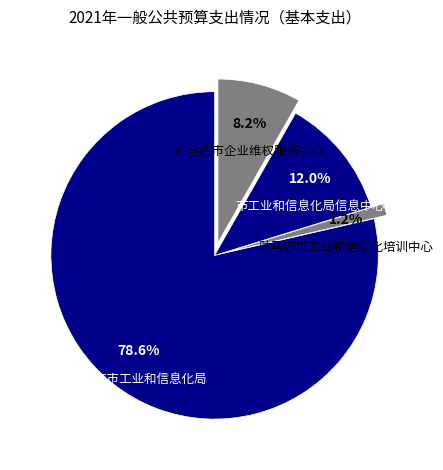

To the nearest percent, what is the average slice percentage?

25%